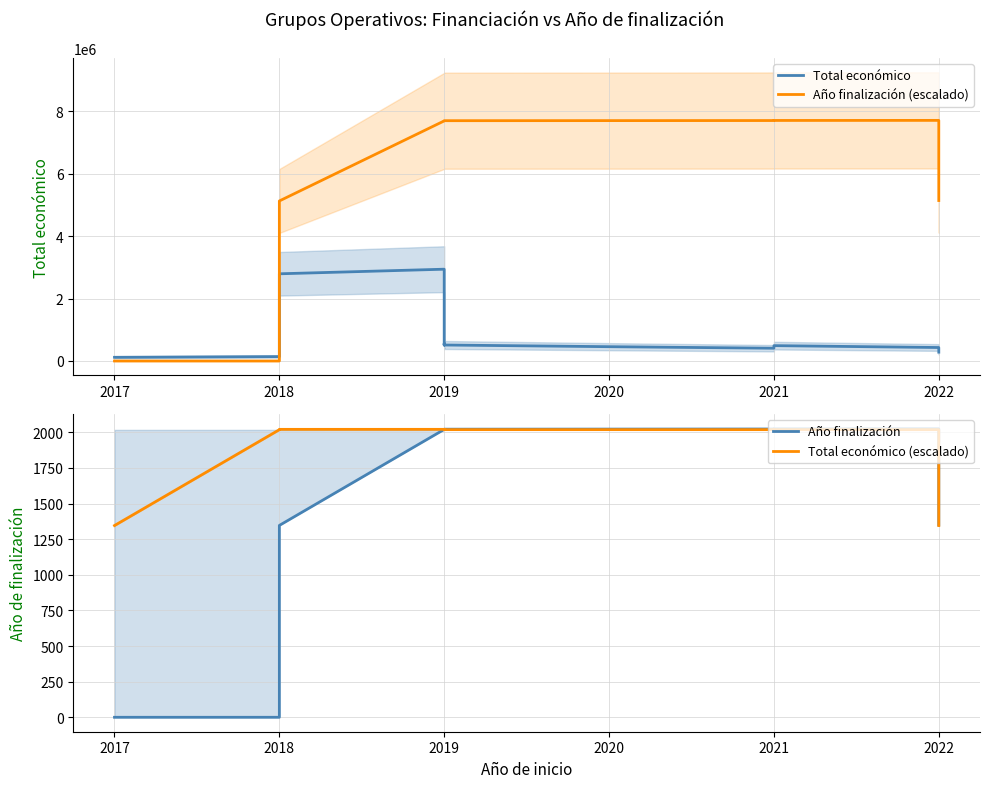

How many positive values does the Año finalización series have?

13